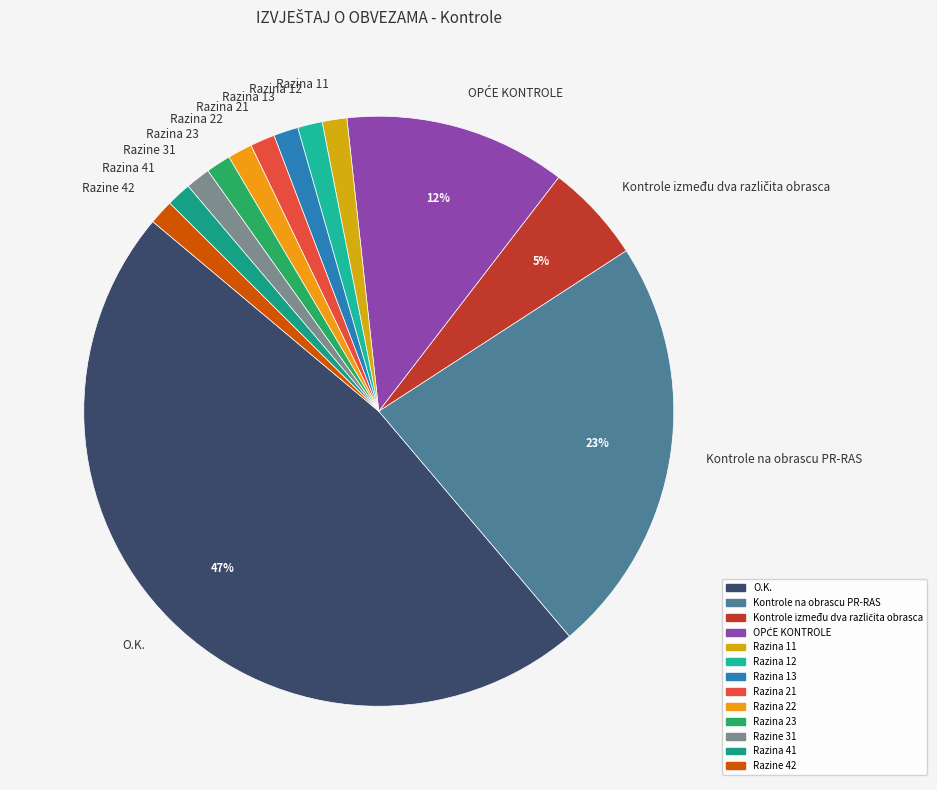

Combined, do O.K. and Razina 23 account for over 50%?

No